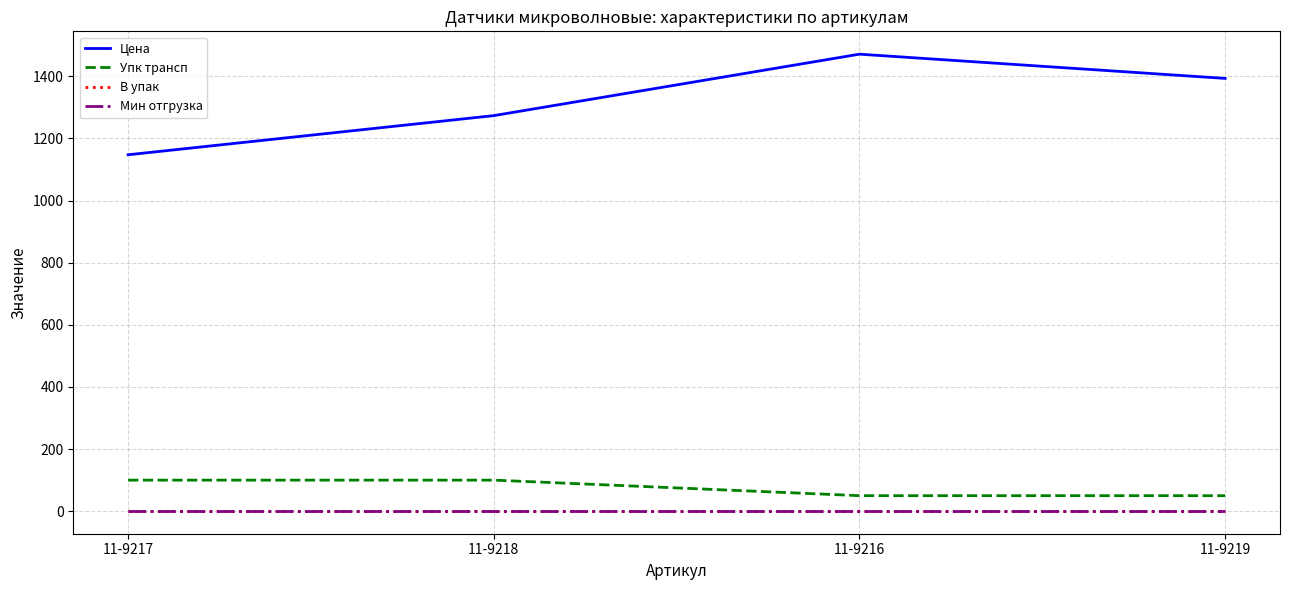

What is the label of the 3rd point from the left?

11-9216